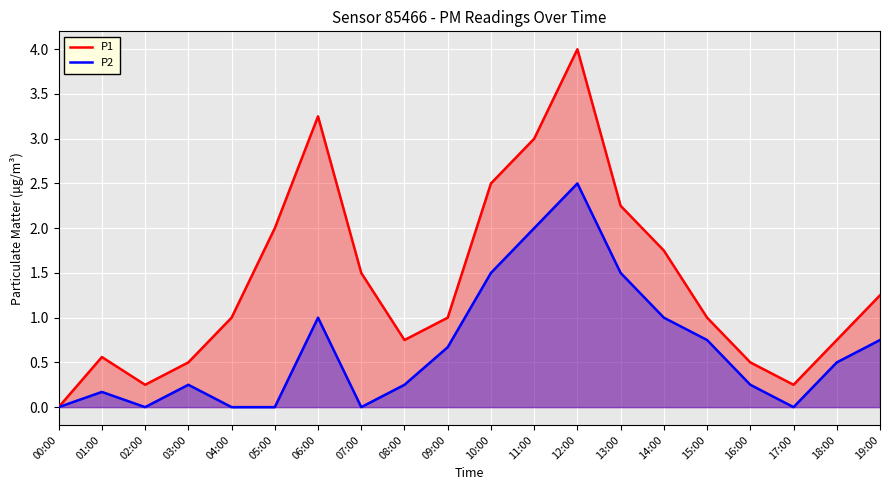

What are all the series names shown in the legend?

P1, P2